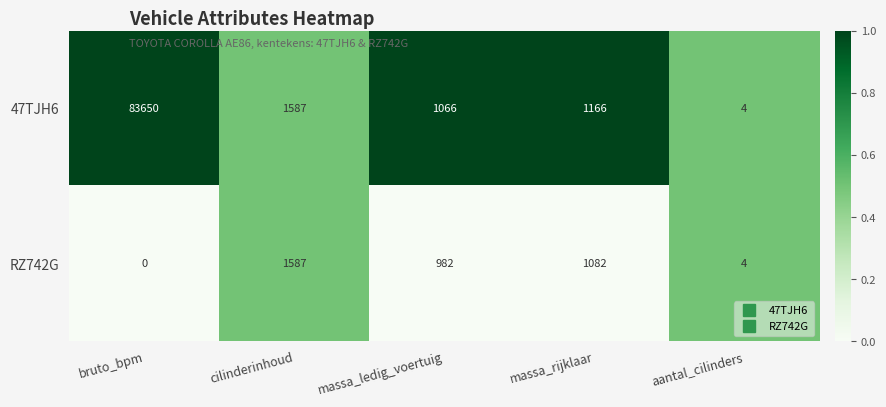

Reading left to right, list all the values displayed in this chart.

47TJH6: bruto_bpm=83650	cilinderinhoud=1587	massa_ledig_voertuig=1066	massa_rijklaar=1166	aantal_cilinders=4
RZ742G: bruto_bpm=0	cilinderinhoud=1587	massa_ledig_voertuig=982	massa_rijklaar=1082	aantal_cilinders=4